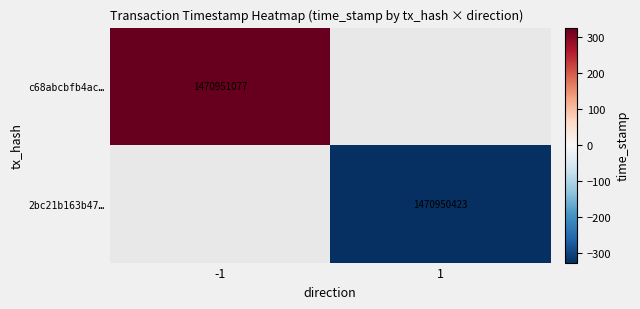

Is the value of 2bc21b163b47… at 1 greater than the value of c68abcbfb4ac… at -1?

No